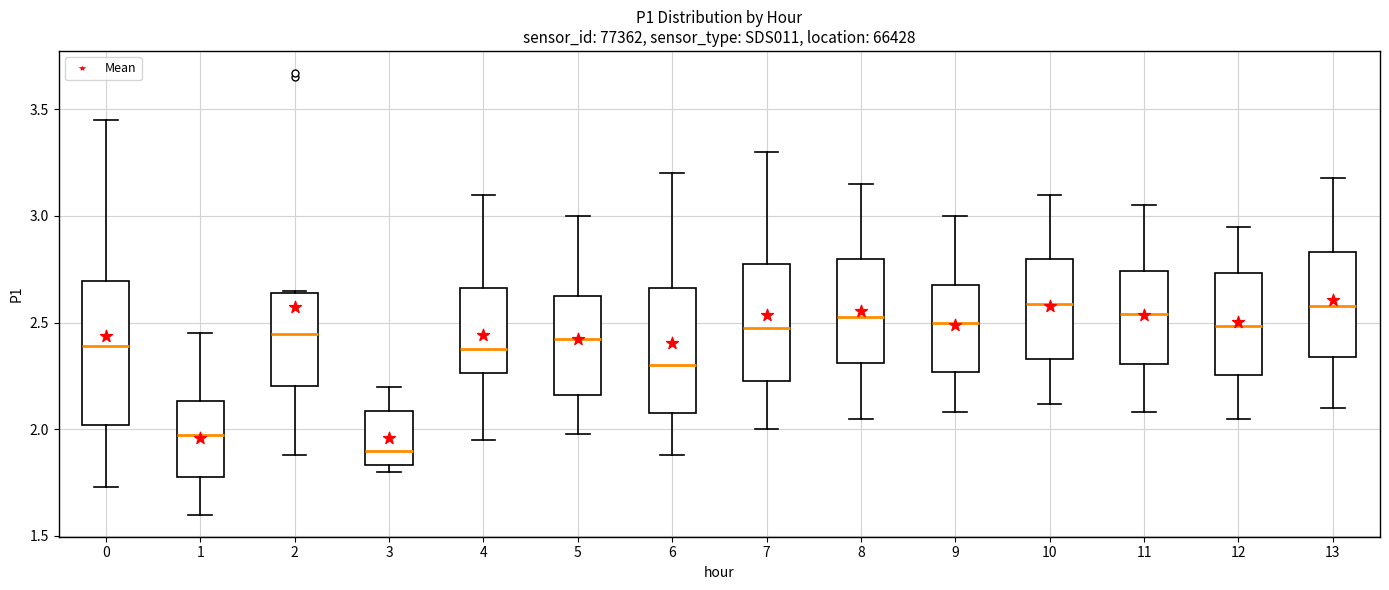

Where does the median line of the box at x = 3 sit on the y-axis? The values are not printed on the chart, so give them approximately, as read against the axis.

1.90